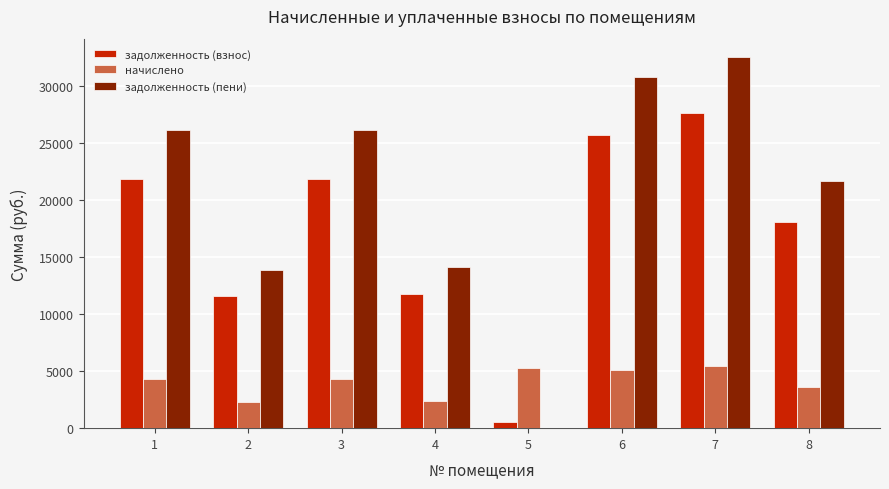

What is the total value across all series at 5?

5868.3